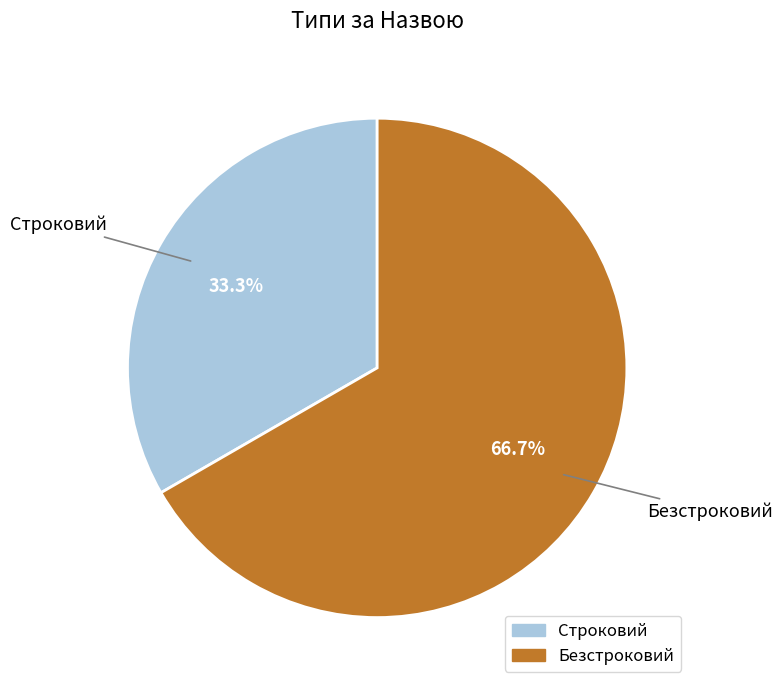

To the nearest percent, what is the difference between the largest and smallest slice percentages?

33%